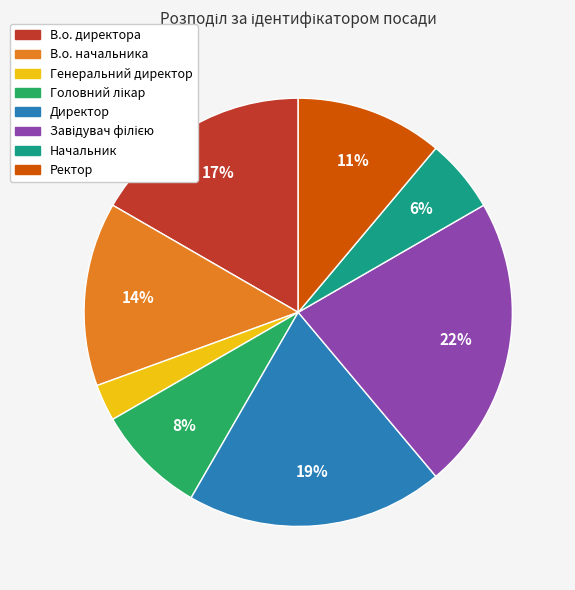

Is there any slice that represents more than half of the pie?

No